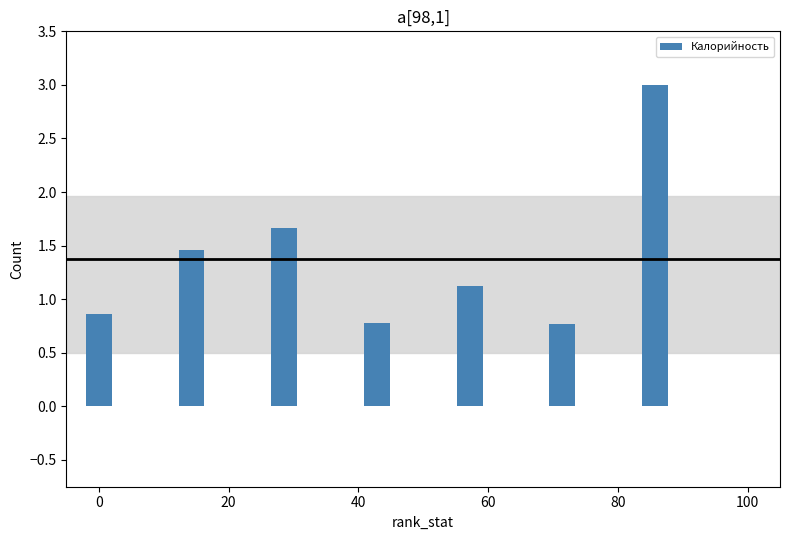

What is the minimum value shown in the chart?

0.8